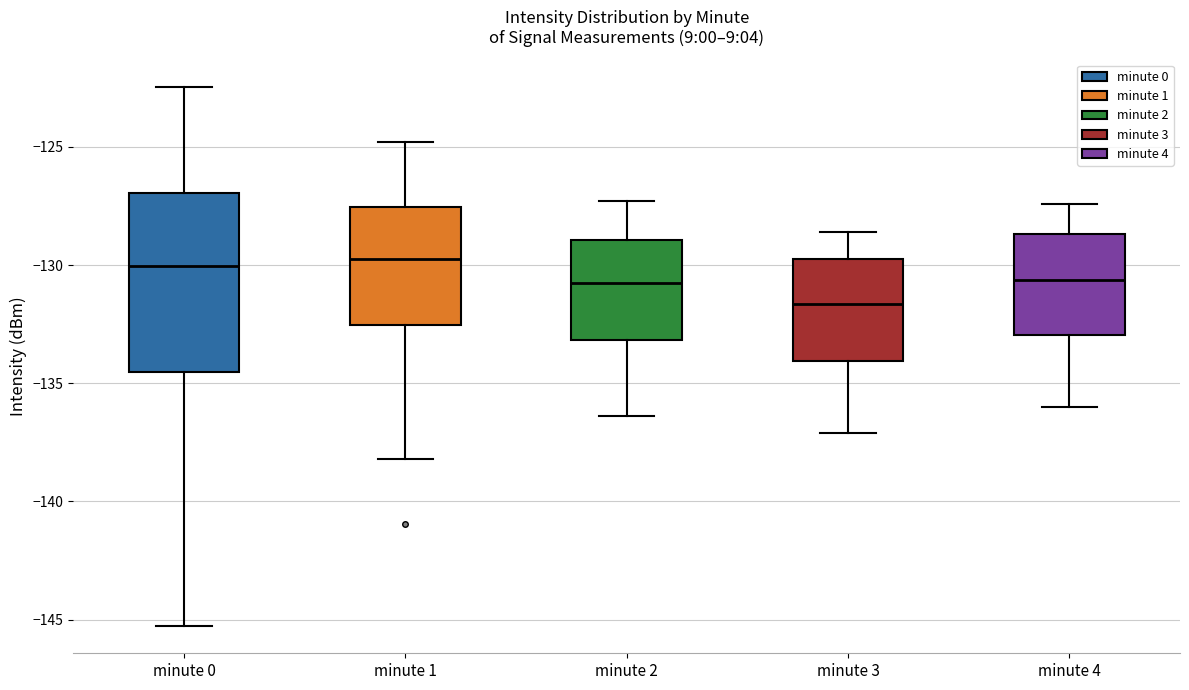

Where is the lower edge of the box for minute 3 on the y-axis? The values are not printed on the chart, so give them approximately, as read against the axis.

-134.0